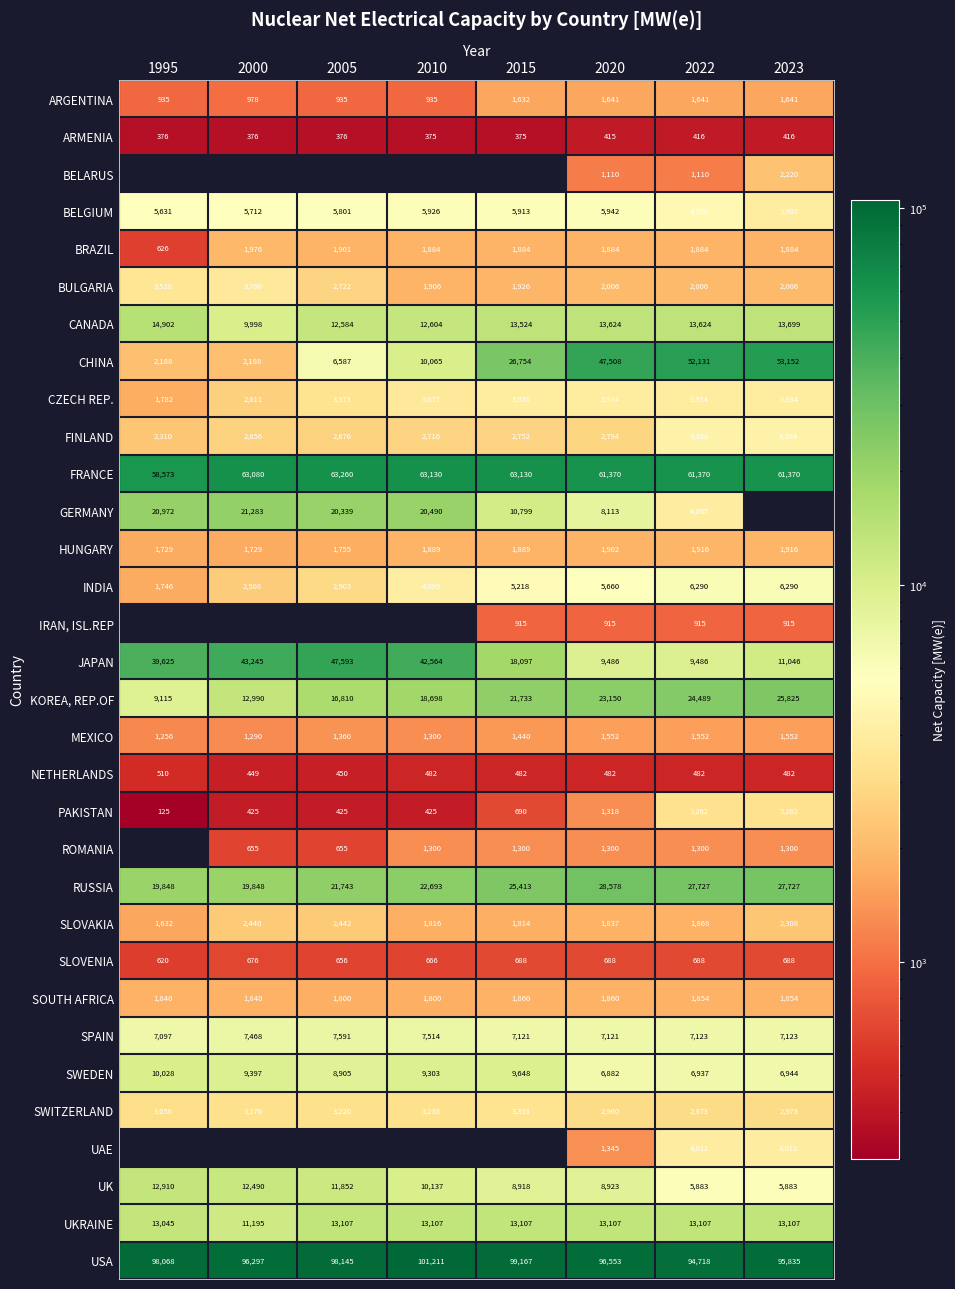

At which label does CANADA reach its peak?

1995